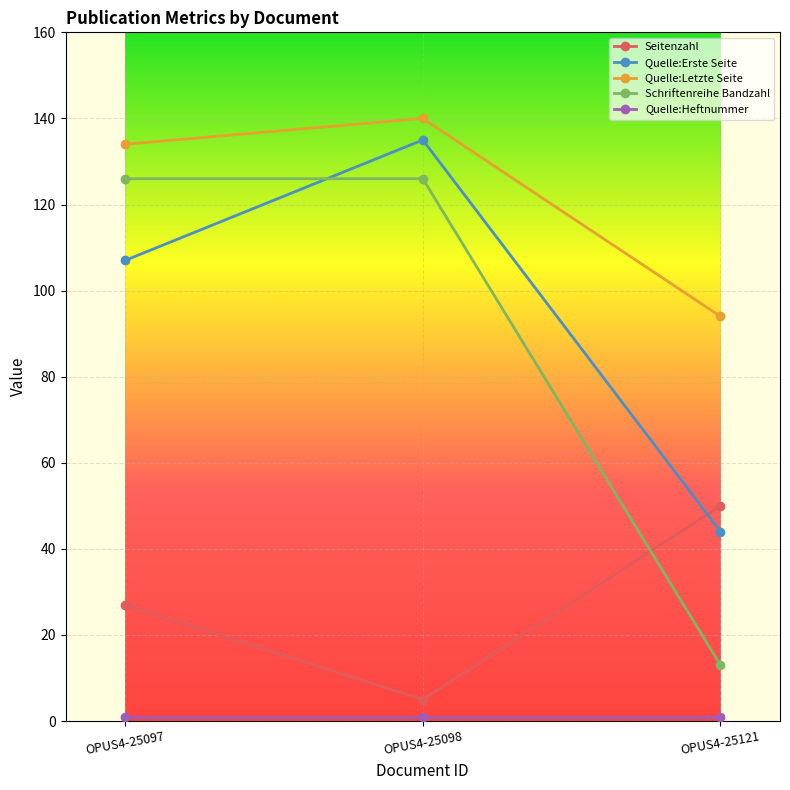

Count the Schriftenreihe Bandzahl values in the range 13 to 126.

3